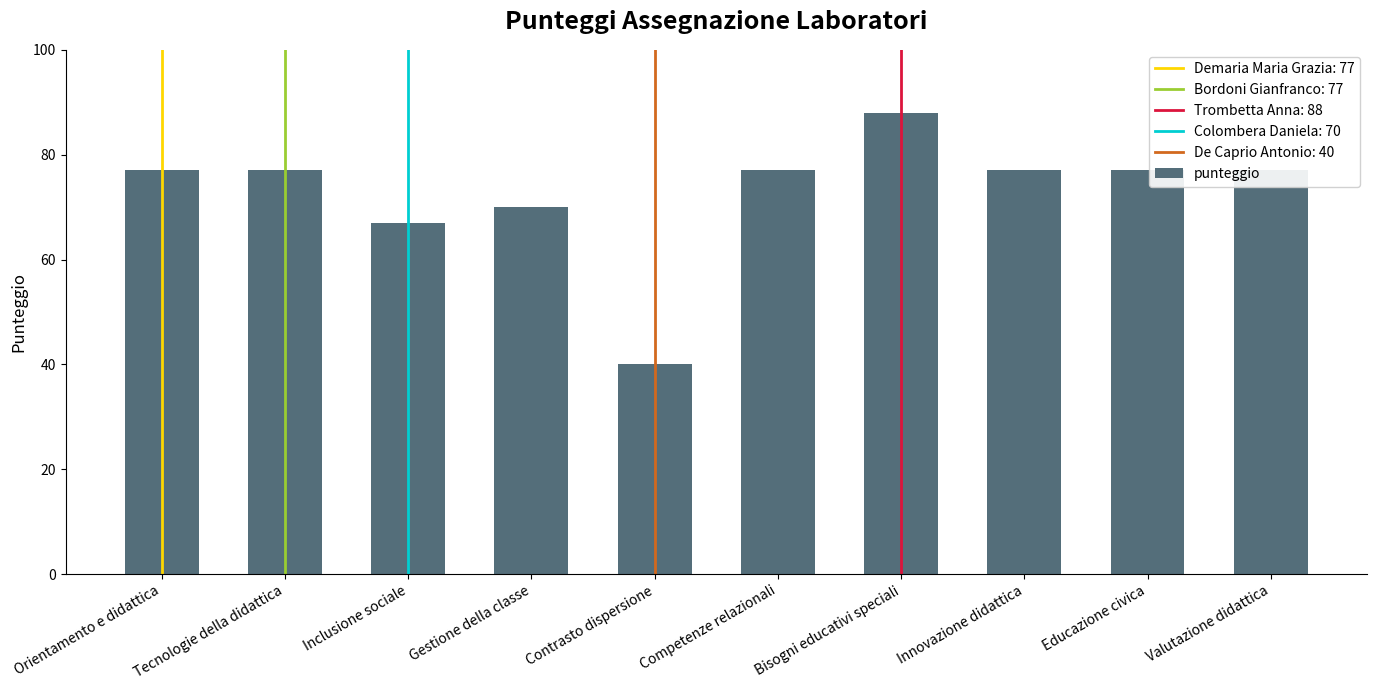

Which has a higher value, Innovazione didattica or Contrasto dispersione?

Innovazione didattica